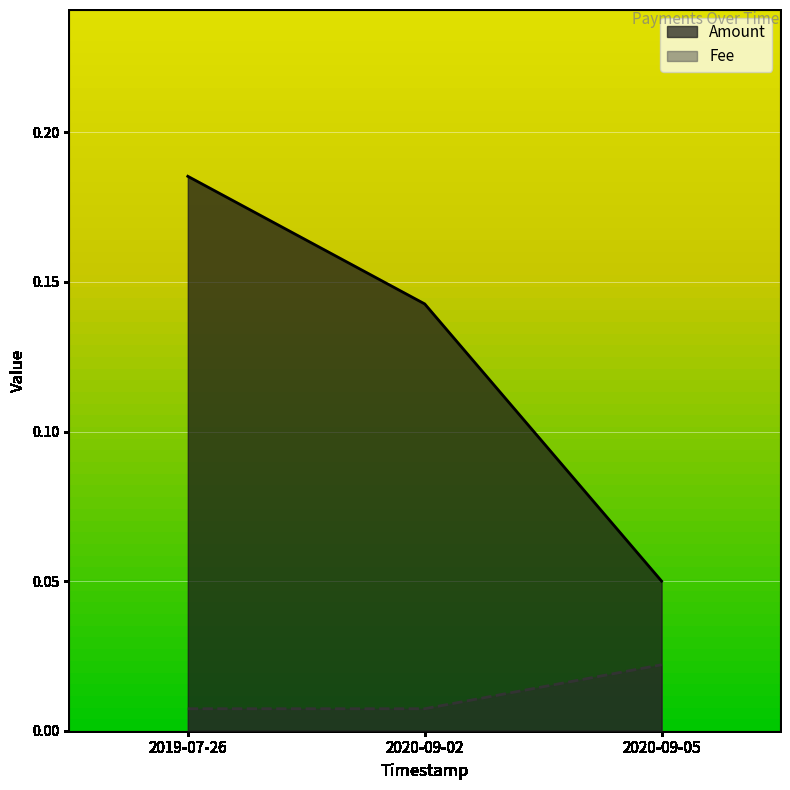

What is the average value of the Amount series?

0.1